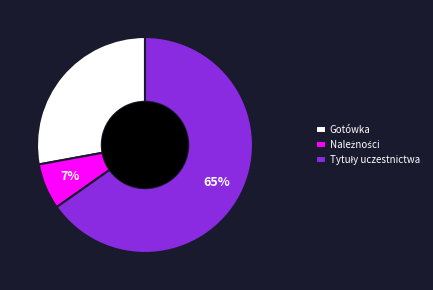

Is there any slice that represents more than half of the pie?

Yes